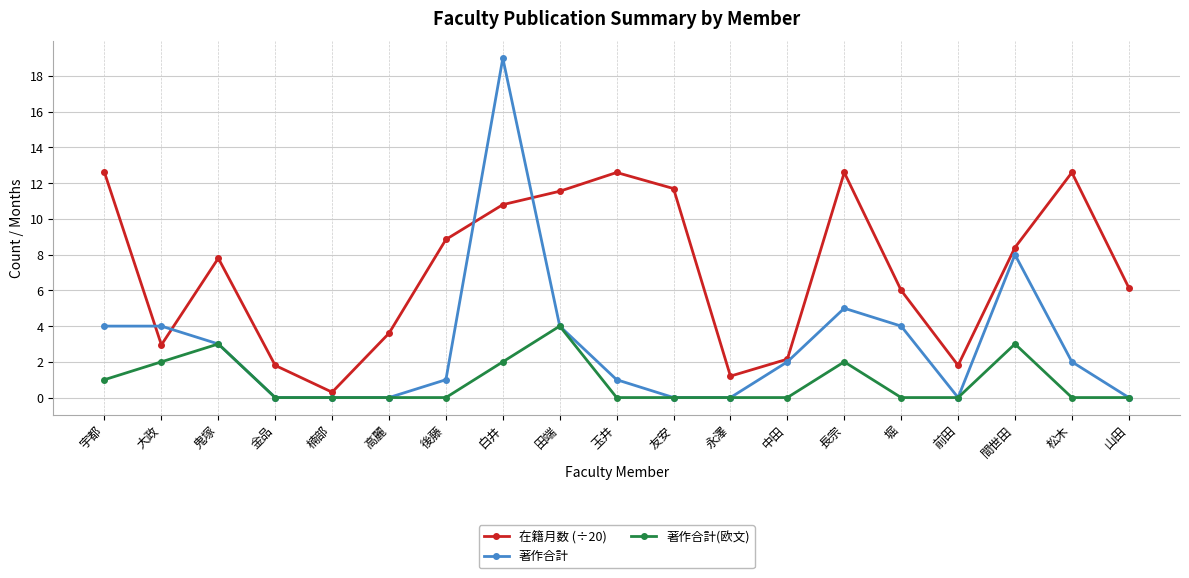

What is the maximum value for 著作合計(欧文)?

4.0